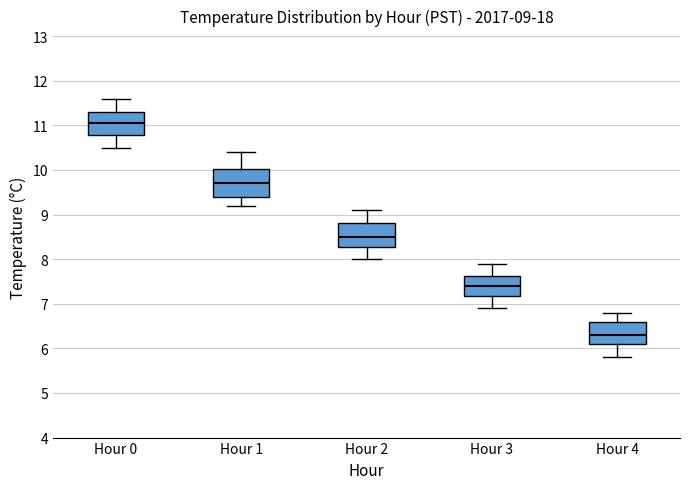

Which box's median line is the highest?

Hour 0